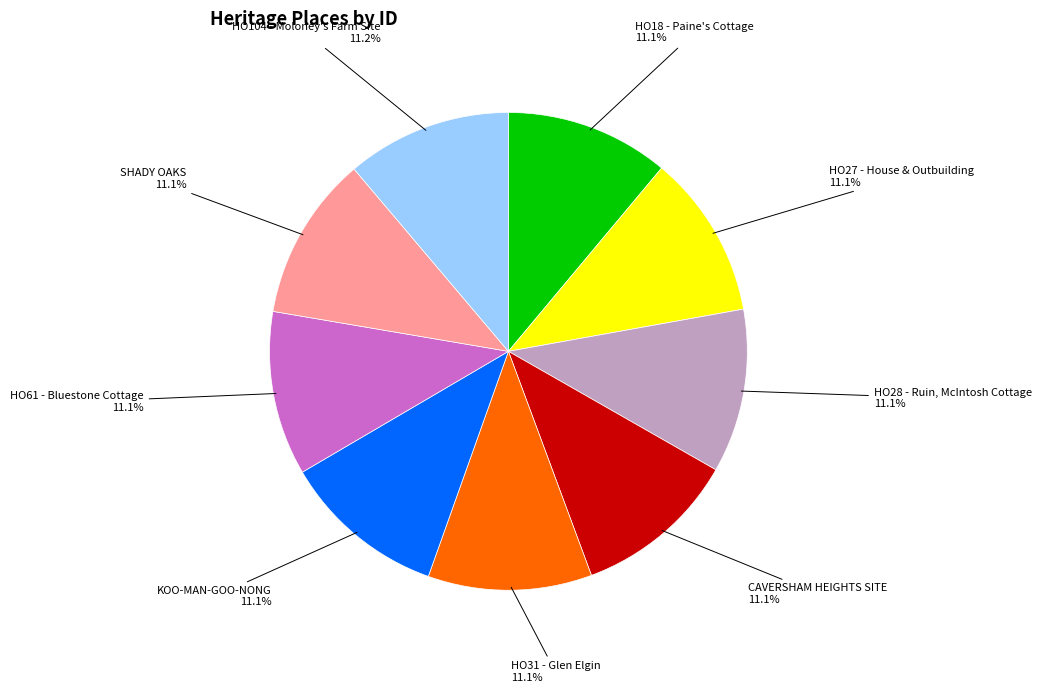

True or false: HO104 - Moloney's Farm Site accounts for 4% of the total.

False